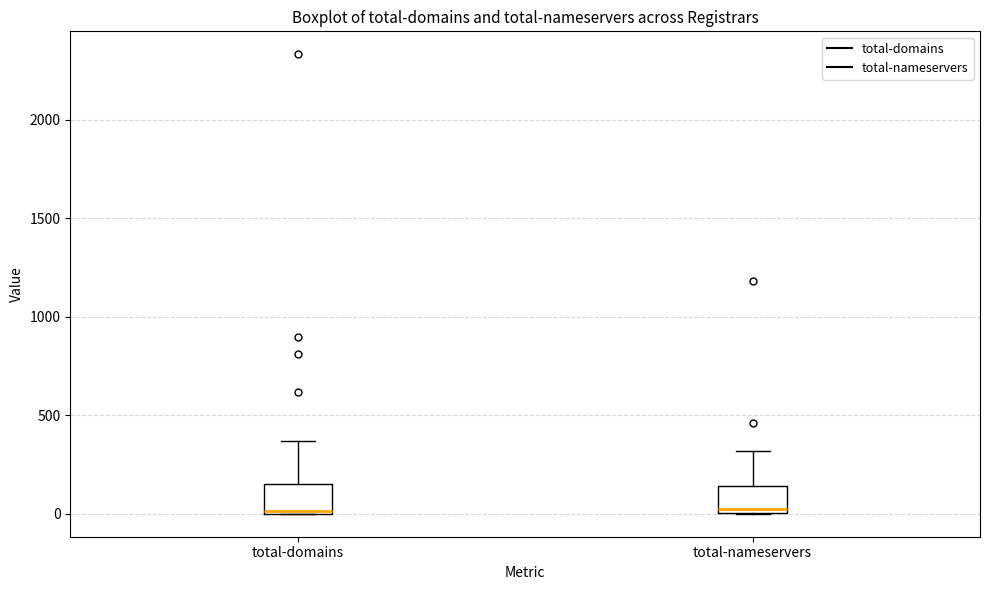

Where does the median line of the box for total-nameservers sit on the y-axis? The values are not printed on the chart, so give them approximately, as read against the axis.

50